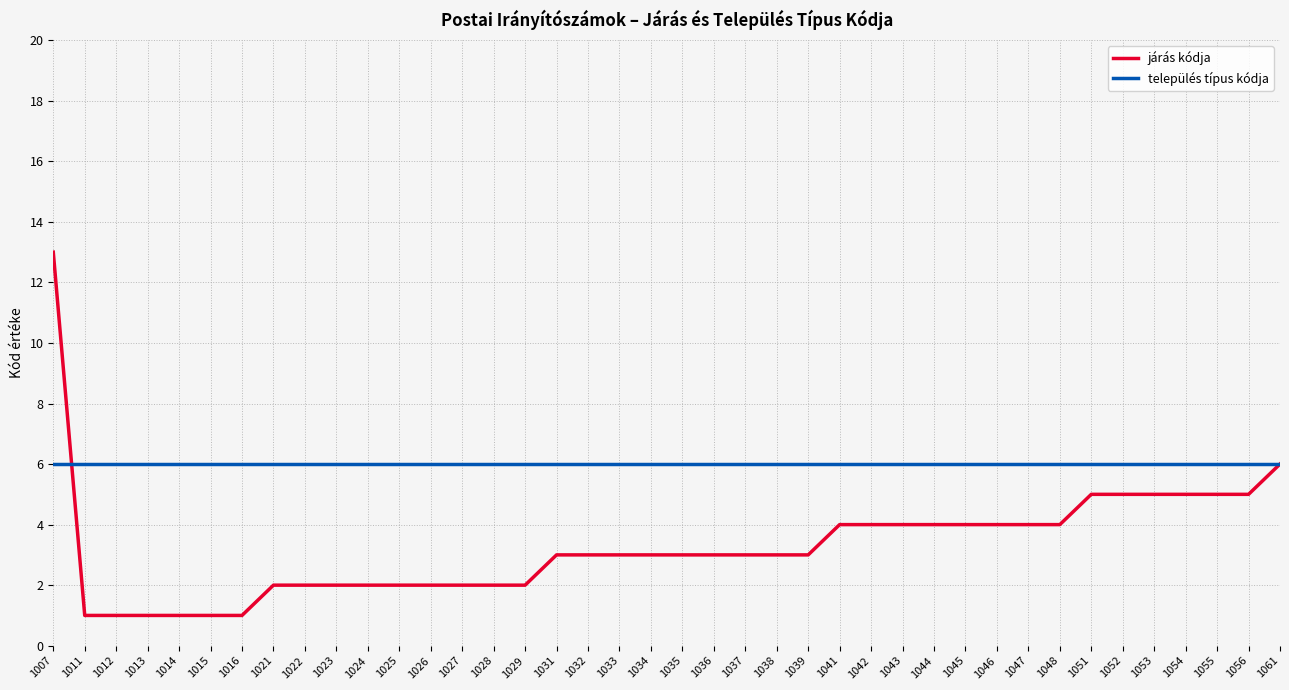

List the series in order of their peak value, highest first.

járás kódja, település típus kódja